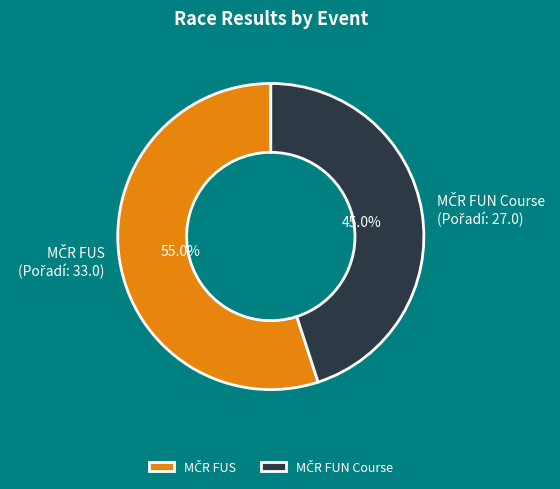

Is there any slice that represents more than half of the pie?

Yes